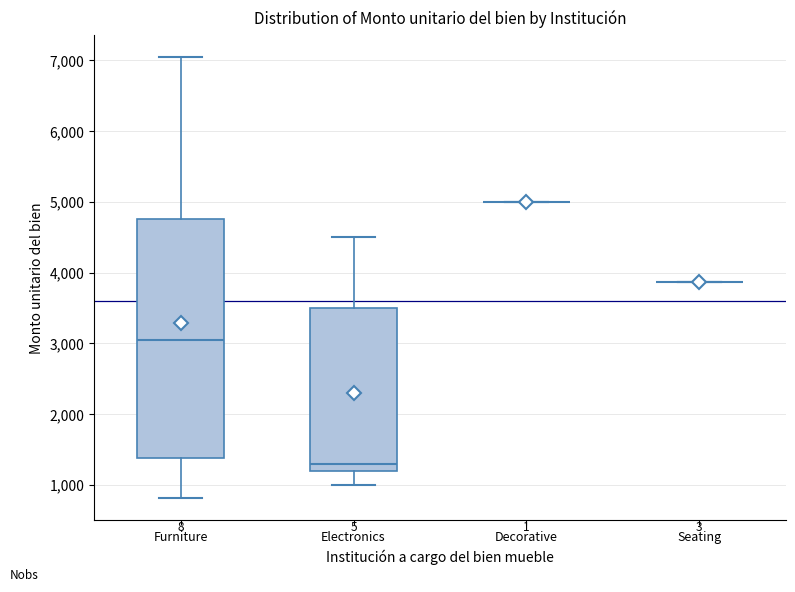

Comparing the boxes themselves (not the whiskers), which one is the tallest?

Furniture